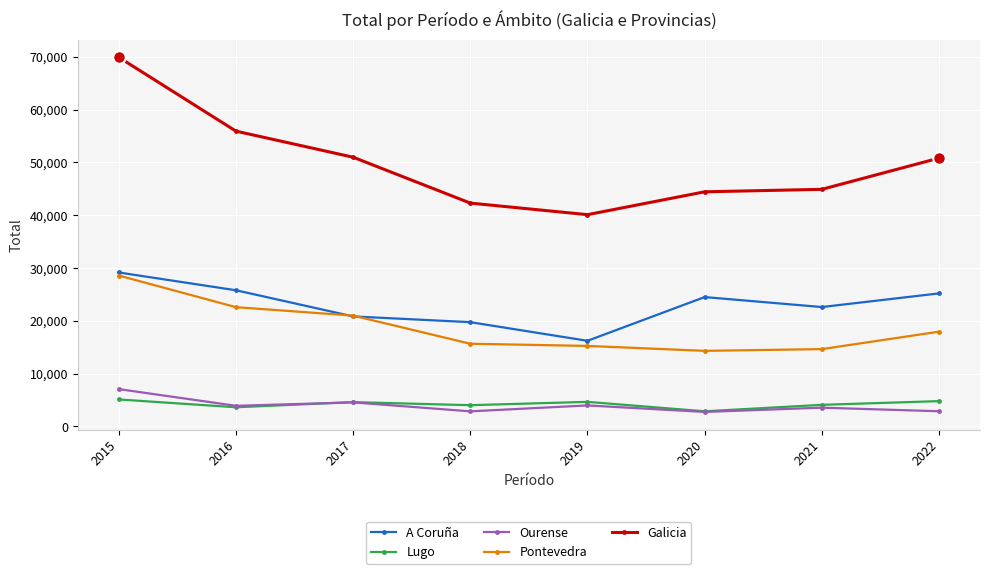

What is the total value across all series at 2018?

84606